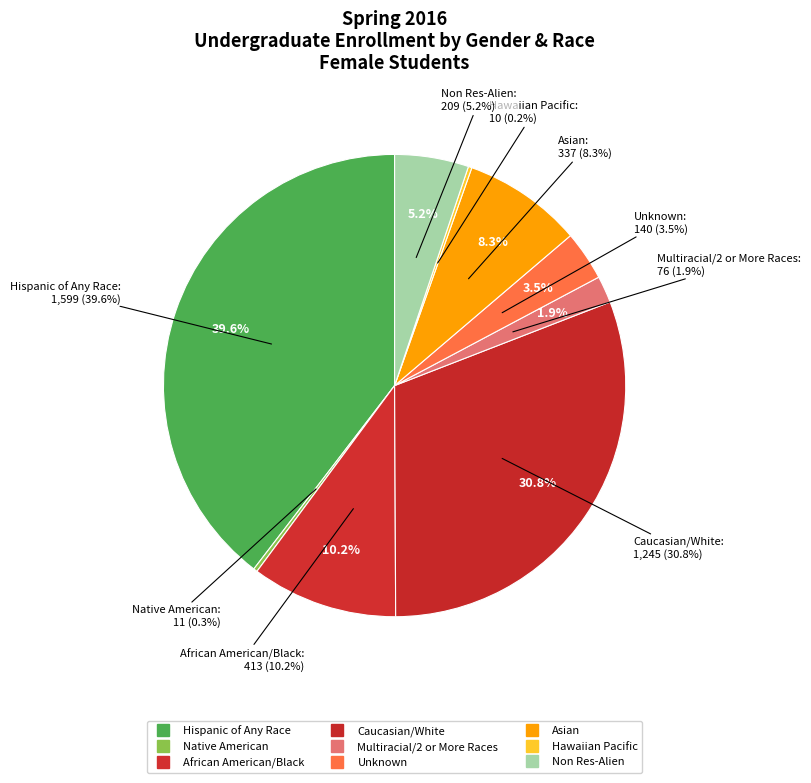

Do Non Res-Alien and African American/Black together represent more than half of the pie?

No